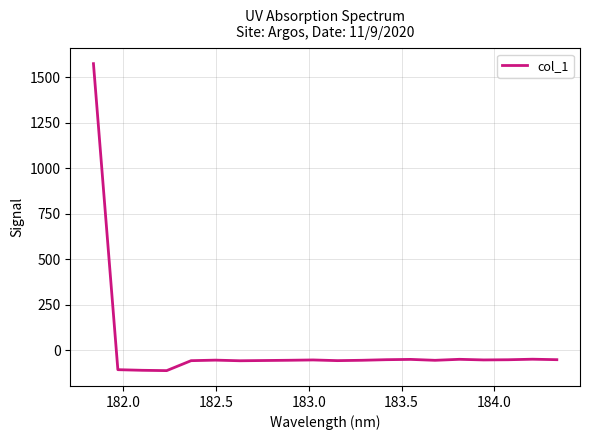

What is the difference between the maximum and minimum values?

1687.6